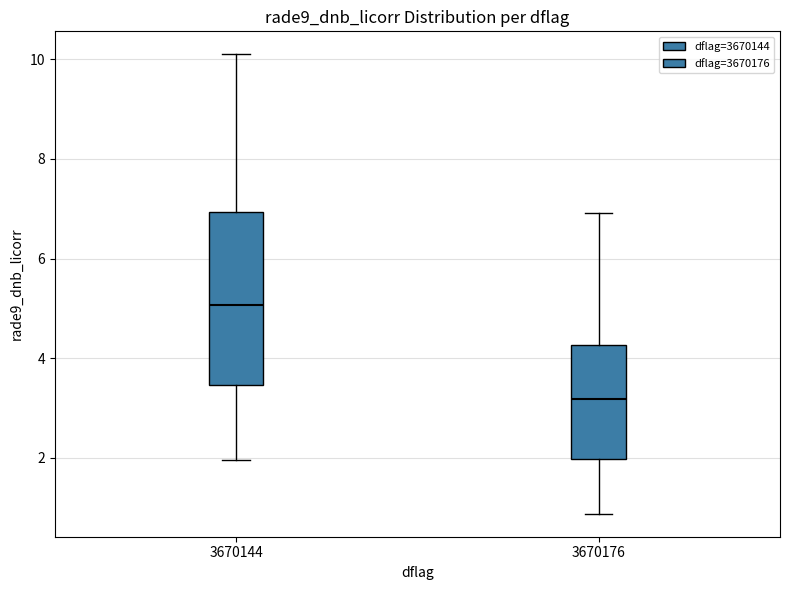

Where does the upper whisker of the box at x = 3670176 end on the y-axis? The values are not printed on the chart, so give them approximately, as read against the axis.

7.0